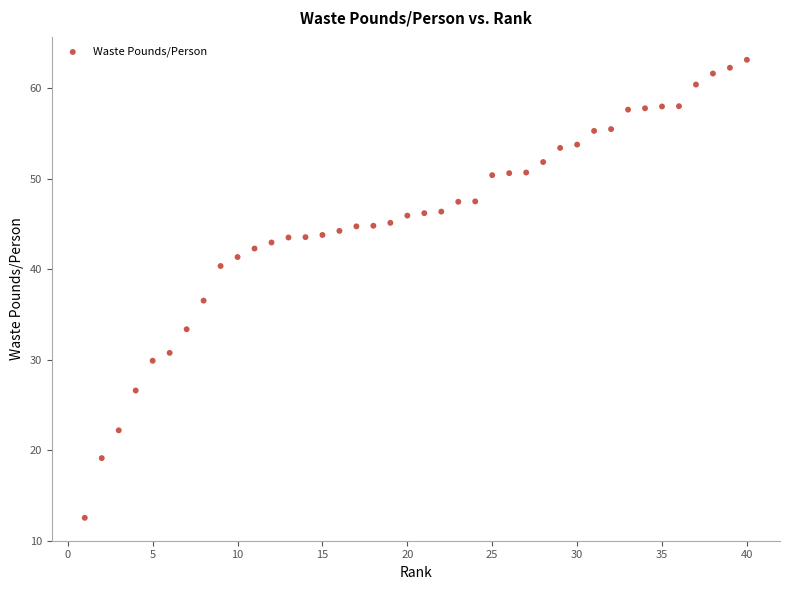

What is the range of Y values (max minus min)?

50.6